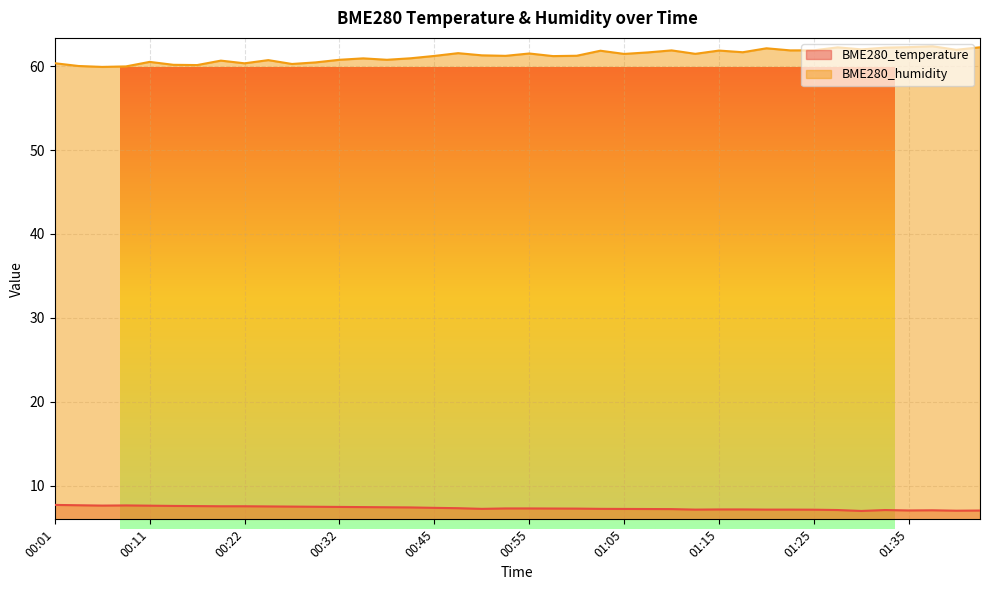

At which category is the sum across all series the highest?

01:38